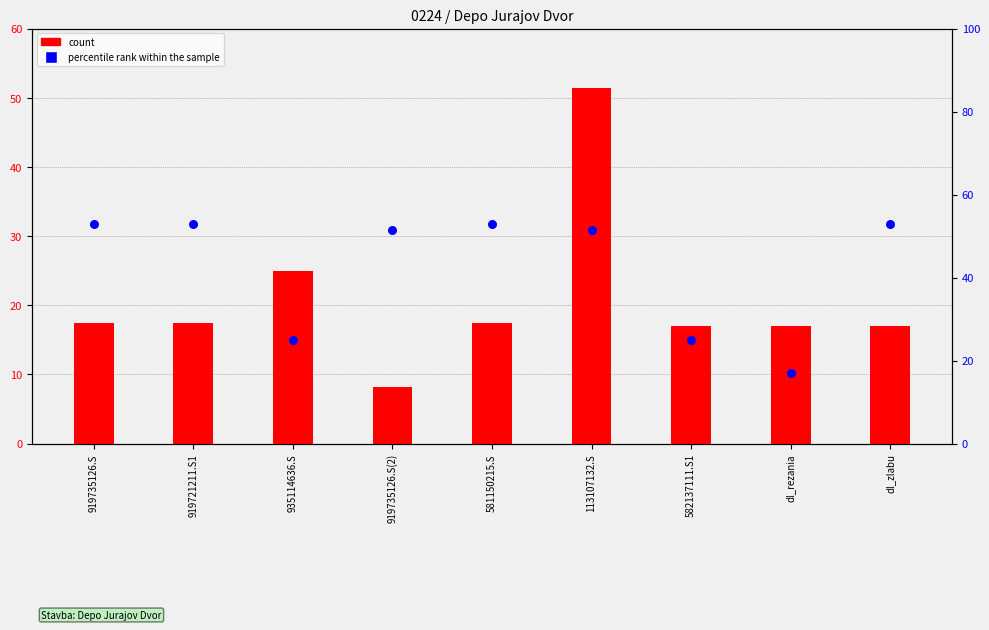

Which series has the largest Y range (max minus min)?

count